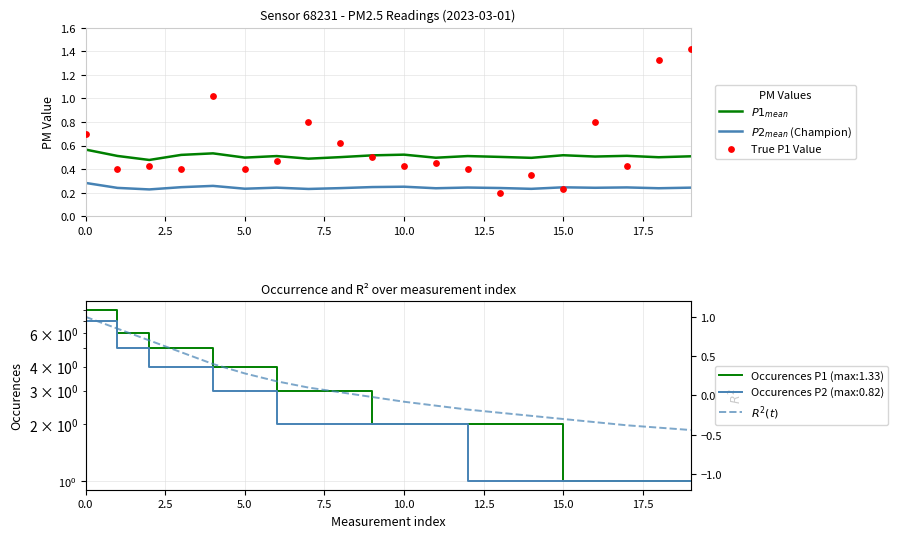

Which series contains the lowest Y value?

$R^2(t)$